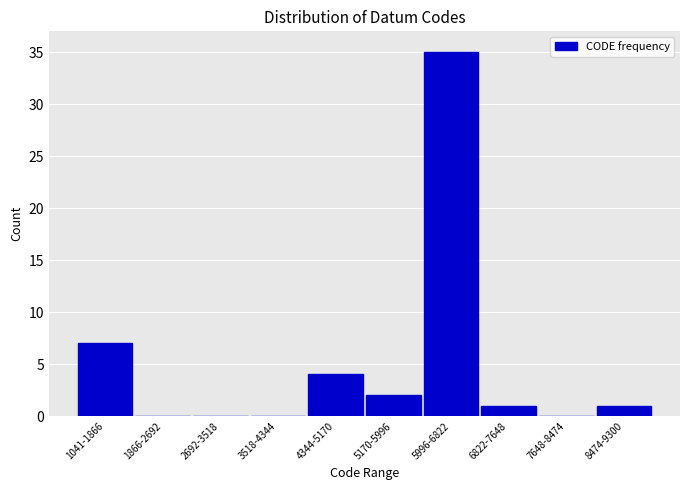

Reading left to right, transcribe all the data shown in this chart.

1041-1866=7	1866-2692=0	2692-3518=0	3518-4344=0	4344-5170=4	5170-5996=2	5996-6822=35	6822-7648=1	7648-8474=0	8474-9300=1